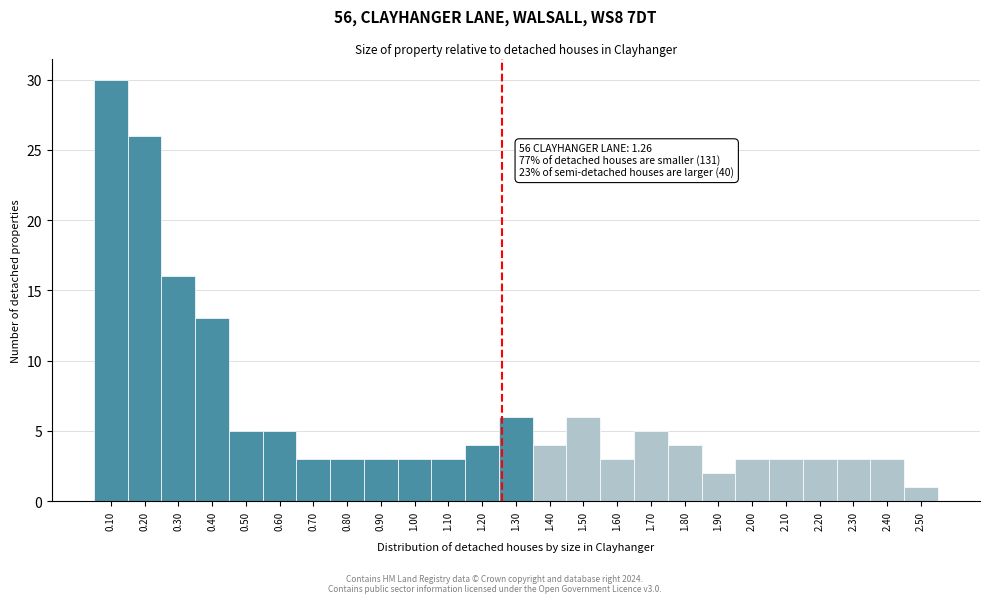

Over which range of the x-axis is the bar tallest?

0.05 to 0.15